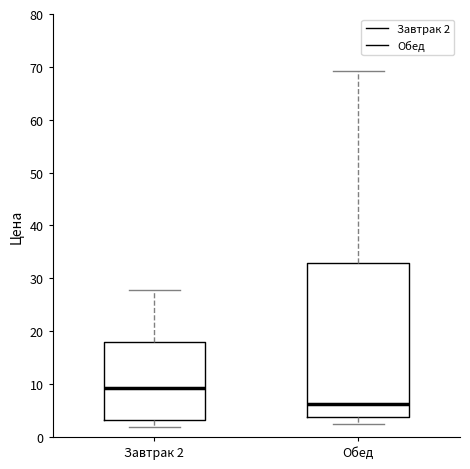

Comparing the boxes themselves (not the whiskers), which one is the tallest?

Обед